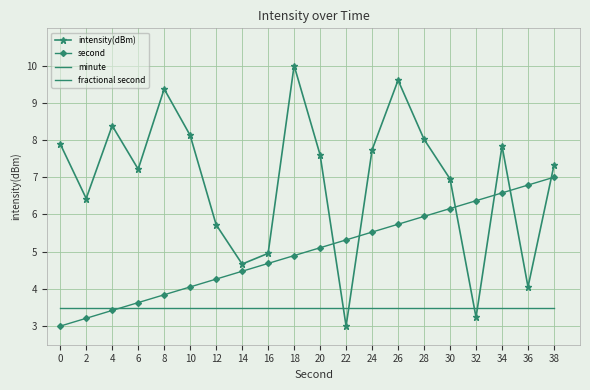

The second series shows 7.7 at 26. True or false?

False